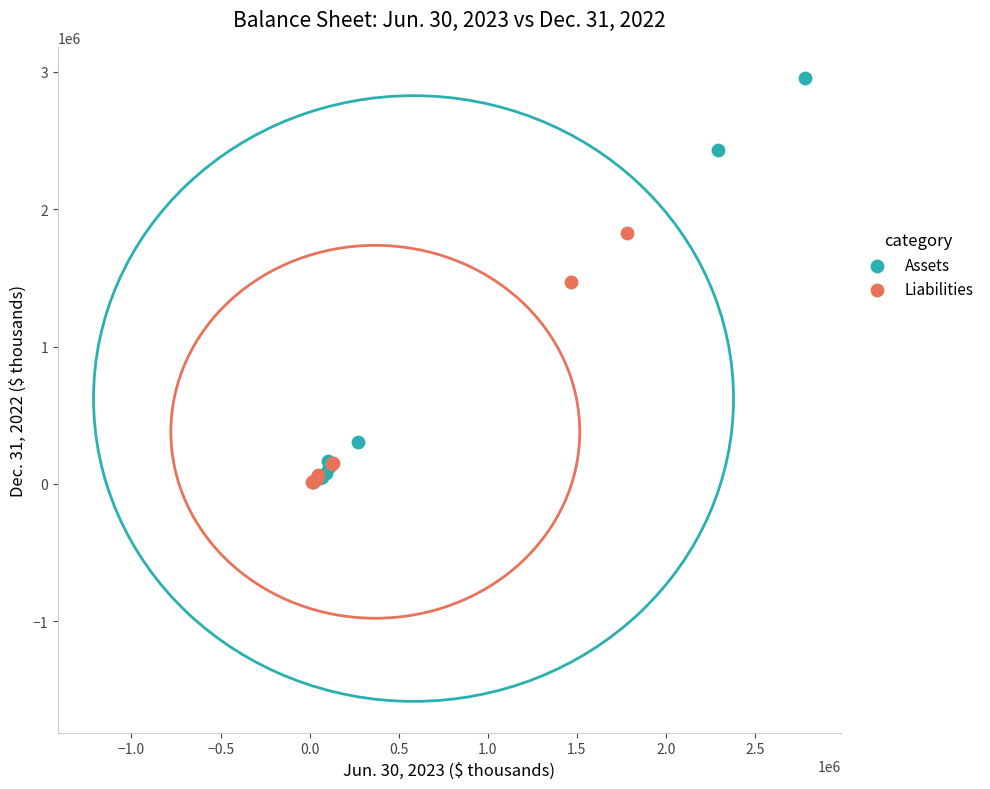

Which series contains the highest Y value?

Assets